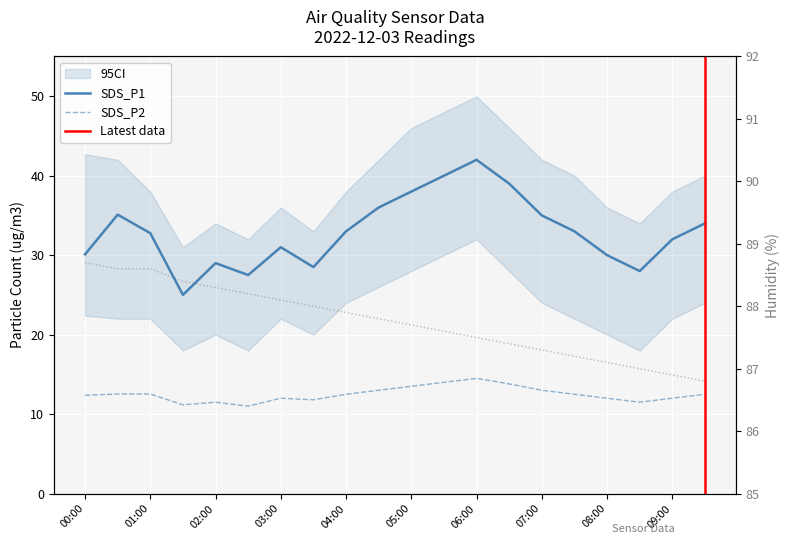

Which series changed the most between 00:00 and 03:00?

SDS_P1